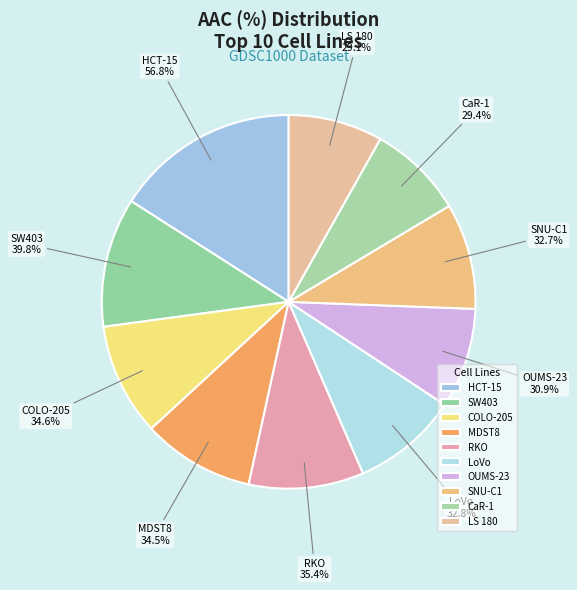

Which slice is the largest?

HCT-15